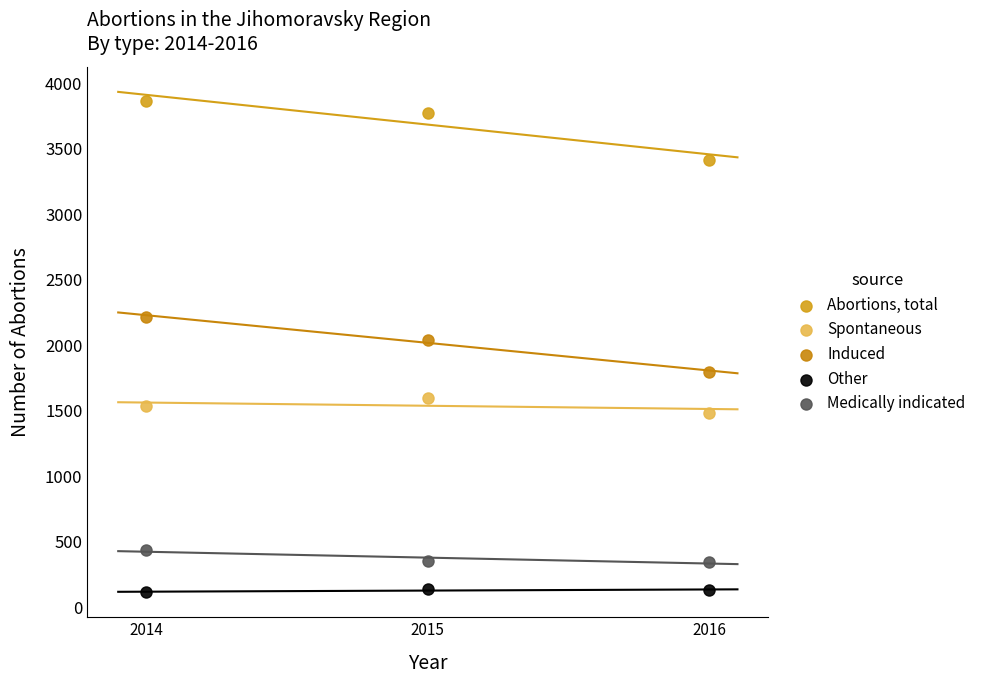

In the Abortions, total series, what Y value is closest to 3640?

3771